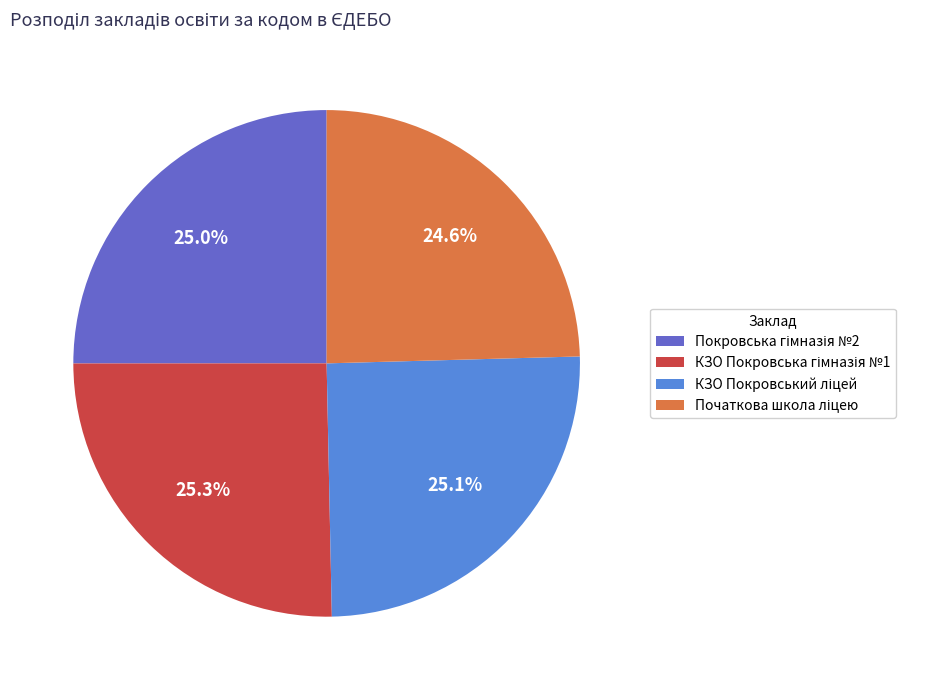

To the nearest percent, what is the average slice percentage?

25%